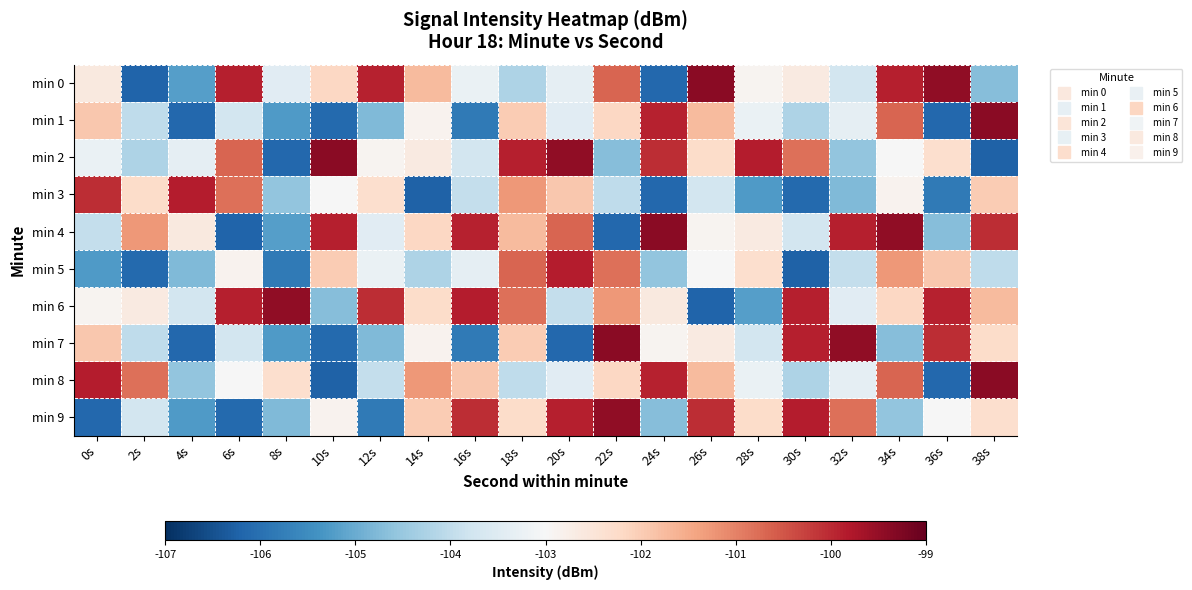

Reading left to right, list all the values displayed in this chart.

min 0: 0s=-102.6	2s=-106.2	4s=-105.2	6s=-99.9	8s=-103.4	10s=-102.2	12s=-99.9	14s=-101.7	16s=-103.3	18s=-104.2	20s=-103.4	22s=-100.7	24s=-106.1	26s=-99.4	28s=-102.9	30s=-102.6	32s=-103.7	34s=-99.9	36s=-99.4	38s=-104.7
min 1: 0s=-101.9	2s=-104.0	4s=-106.1	6s=-103.7	8s=-105.3	10s=-106.1	12s=-104.8	14s=-102.9	16s=-105.8	18s=-102.0	20s=-103.4	22s=-102.2	24s=-99.9	26s=-101.7	28s=-103.3	30s=-104.2	32s=-103.4	34s=-100.7	36s=-106.1	38s=-99.4
min 2: 0s=-103.3	2s=-104.2	4s=-103.4	6s=-100.7	8s=-106.1	10s=-99.4	12s=-102.9	14s=-102.6	16s=-103.7	18s=-99.9	20s=-99.4	22s=-104.7	24s=-100.0	26s=-102.3	28s=-99.9	30s=-100.8	32s=-104.6	34s=-103.0	36s=-102.3	38s=-106.2
min 3: 0s=-100.0	2s=-102.3	4s=-99.9	6s=-100.8	8s=-104.6	10s=-103.0	12s=-102.3	14s=-106.2	16s=-103.9	18s=-101.3	20s=-101.9	22s=-104.0	24s=-106.1	26s=-103.7	28s=-105.3	30s=-106.1	32s=-104.8	34s=-102.9	36s=-105.8	38s=-102.0
min 4: 0s=-103.9	2s=-101.3	4s=-102.6	6s=-106.2	8s=-105.2	10s=-99.9	12s=-103.4	14s=-102.2	16s=-99.9	18s=-101.7	20s=-100.7	22s=-106.1	24s=-99.4	26s=-102.9	28s=-102.6	30s=-103.7	32s=-99.9	34s=-99.4	36s=-104.7	38s=-100.0
min 5: 0s=-105.3	2s=-106.1	4s=-104.8	6s=-102.9	8s=-105.8	10s=-102.0	12s=-103.3	14s=-104.2	16s=-103.4	18s=-100.7	20s=-99.9	22s=-100.8	24s=-104.6	26s=-103.0	28s=-102.3	30s=-106.2	32s=-103.9	34s=-101.3	36s=-101.9	38s=-104.0
min 6: 0s=-102.9	2s=-102.6	4s=-103.7	6s=-99.9	8s=-99.4	10s=-104.7	12s=-100.0	14s=-102.3	16s=-99.9	18s=-100.8	20s=-103.9	22s=-101.3	24s=-102.6	26s=-106.2	28s=-105.2	30s=-99.9	32s=-103.4	34s=-102.2	36s=-99.9	38s=-101.7
min 7: 0s=-101.9	2s=-104.0	4s=-106.1	6s=-103.7	8s=-105.3	10s=-106.1	12s=-104.8	14s=-102.9	16s=-105.8	18s=-102.0	20s=-106.1	22s=-99.4	24s=-102.9	26s=-102.6	28s=-103.7	30s=-99.9	32s=-99.4	34s=-104.7	36s=-100.0	38s=-102.3
min 8: 0s=-99.9	2s=-100.8	4s=-104.6	6s=-103.0	8s=-102.3	10s=-106.2	12s=-103.9	14s=-101.3	16s=-101.9	18s=-104.0	20s=-103.4	22s=-102.2	24s=-99.9	26s=-101.7	28s=-103.3	30s=-104.2	32s=-103.4	34s=-100.7	36s=-106.1	38s=-99.4
min 9: 0s=-106.1	2s=-103.7	4s=-105.3	6s=-106.1	8s=-104.8	10s=-102.9	12s=-105.8	14s=-102.0	16s=-100.0	18s=-102.3	20s=-99.9	22s=-99.4	24s=-104.7	26s=-100.0	28s=-102.3	30s=-99.9	32s=-100.8	34s=-104.6	36s=-103.0	38s=-102.3